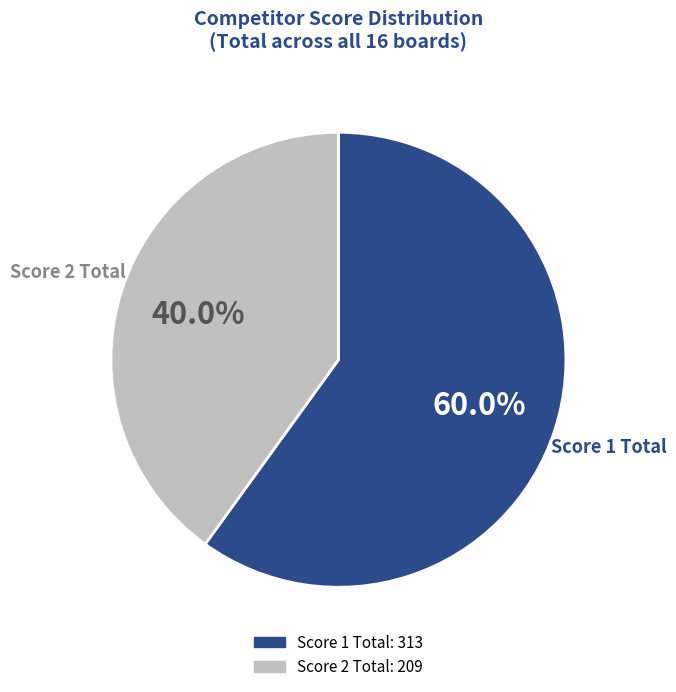

Does any single category account for the majority?

Yes